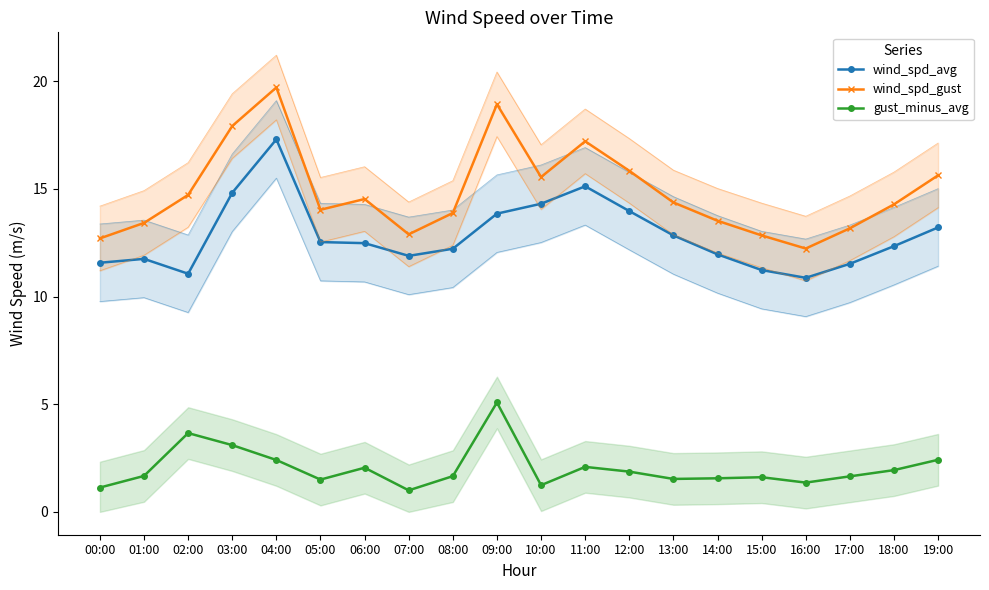

Which has a higher value, 04:00 or 06:00?

04:00